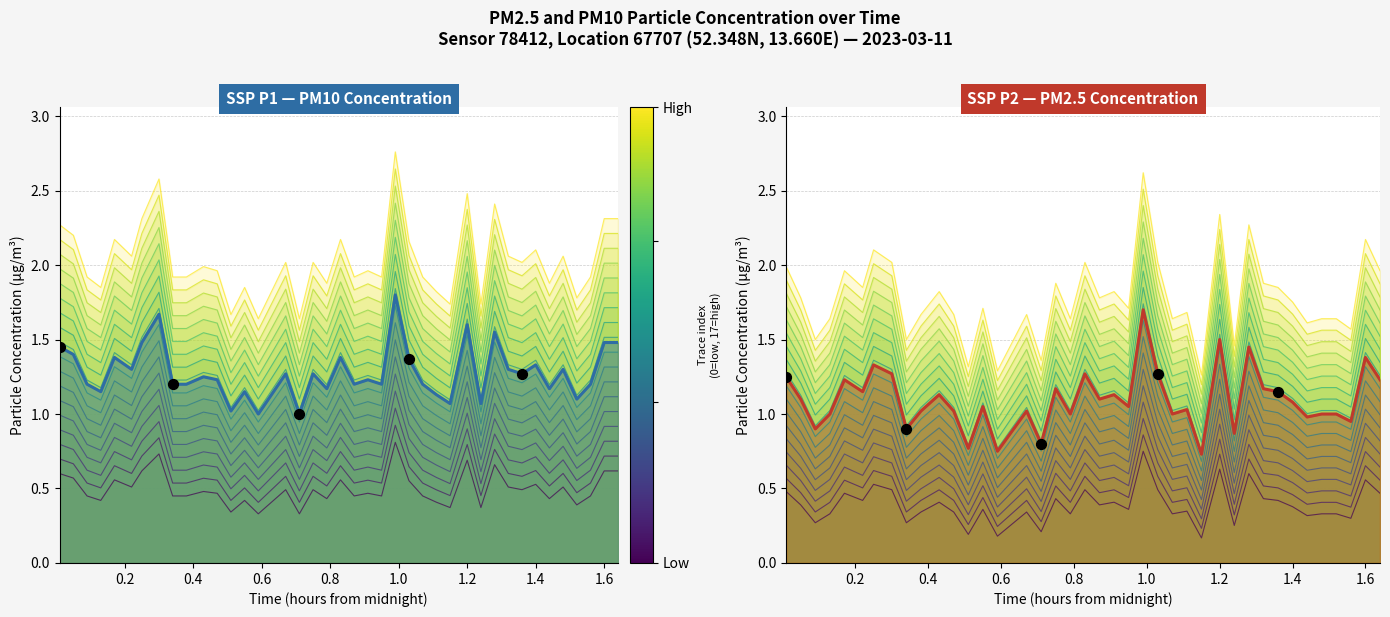

Which series contains the lowest Y value?

P2